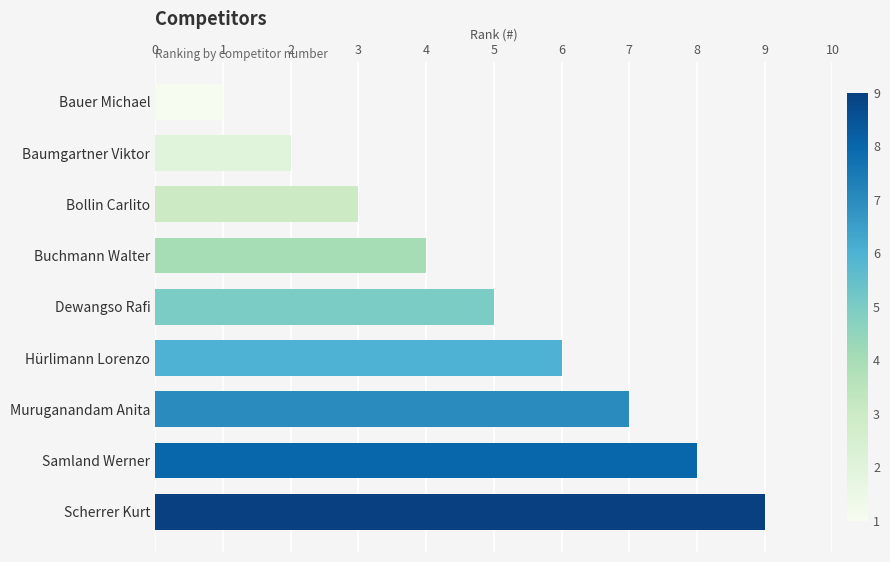

What is the difference between the maximum and minimum values?

8